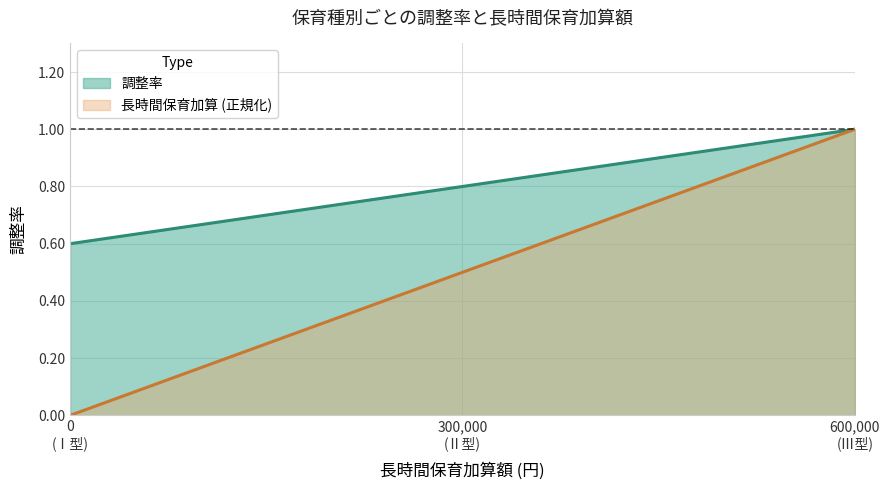

How many lines are shown in the chart?

2